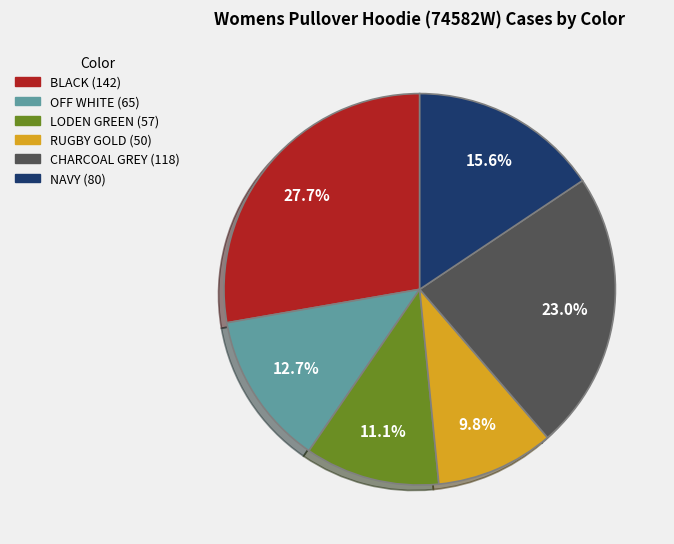

How many slices are in this pie chart?

6